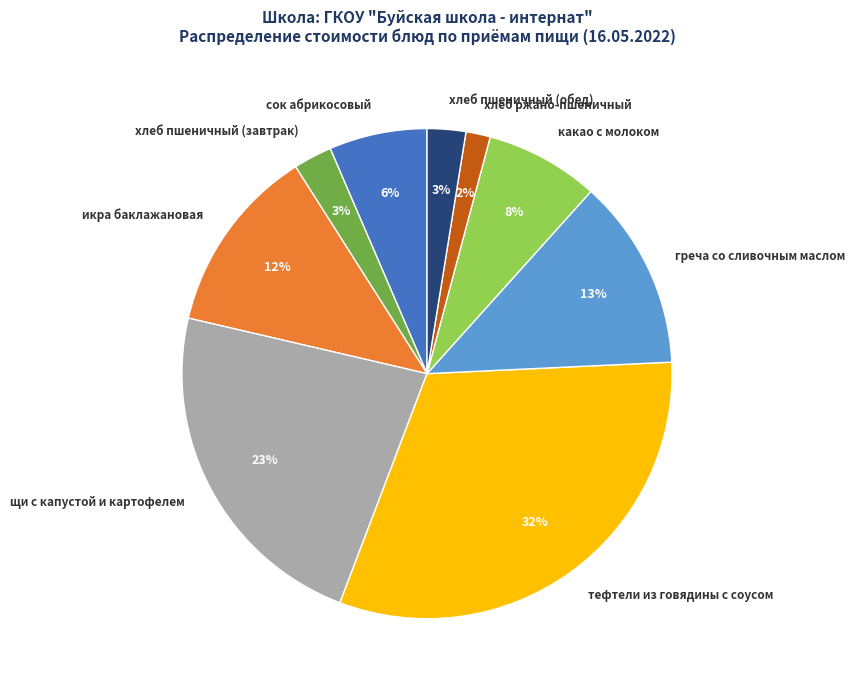

Which has a higher value, хлеб ржано-пшеничный or щи с капустой и картофелем?

щи с капустой и картофелем